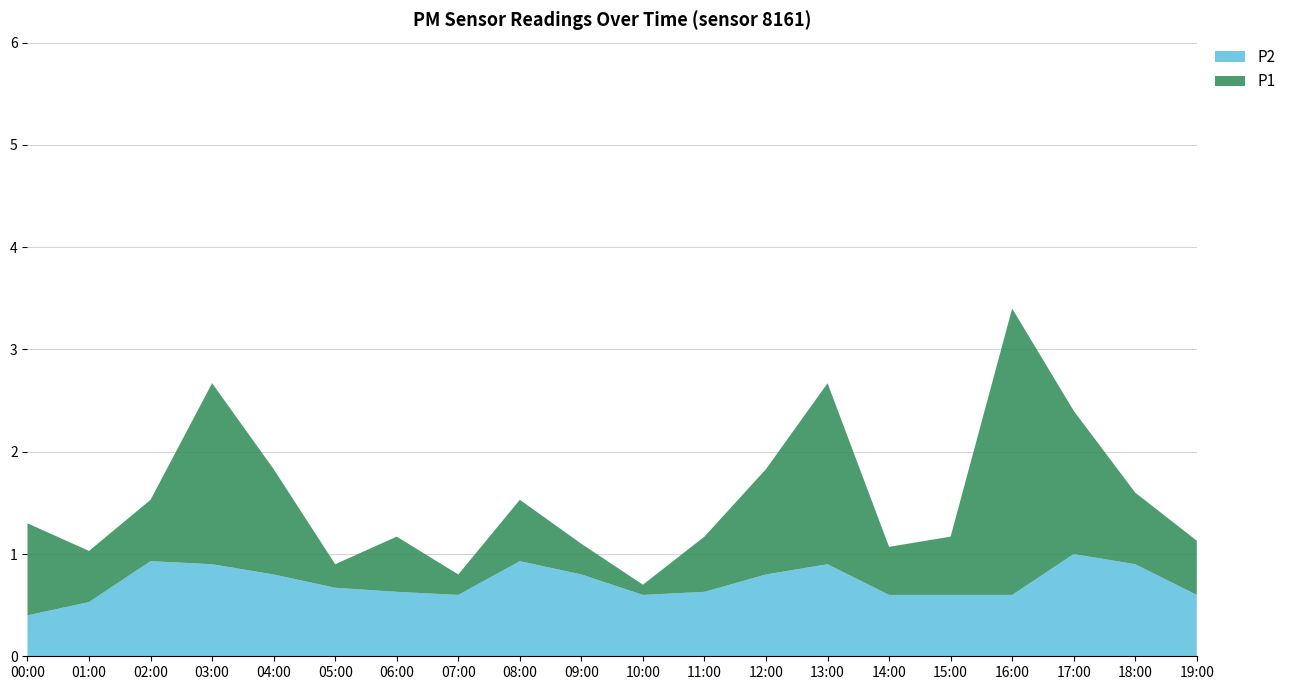

Reading right to left, list all the values displayed in this chart.

P1: 19:00=1.1	18:00=1.6	17:00=2.4	16:00=3.4	15:00=1.2	14:00=1.1	13:00=2.7	12:00=1.8	11:00=1.2	10:00=0.7	09:00=1.1	08:00=1.5	07:00=0.8	06:00=1.2	05:00=0.9	04:00=1.8	03:00=2.7	02:00=1.5	01:00=1.0	00:00=1.3
P2: 19:00=0.6	18:00=0.9	17:00=1.0	16:00=0.6	15:00=0.6	14:00=0.6	13:00=0.9	12:00=0.8	11:00=0.6	10:00=0.6	09:00=0.8	08:00=0.9	07:00=0.6	06:00=0.6	05:00=0.7	04:00=0.8	03:00=0.9	02:00=0.9	01:00=0.5	00:00=0.4